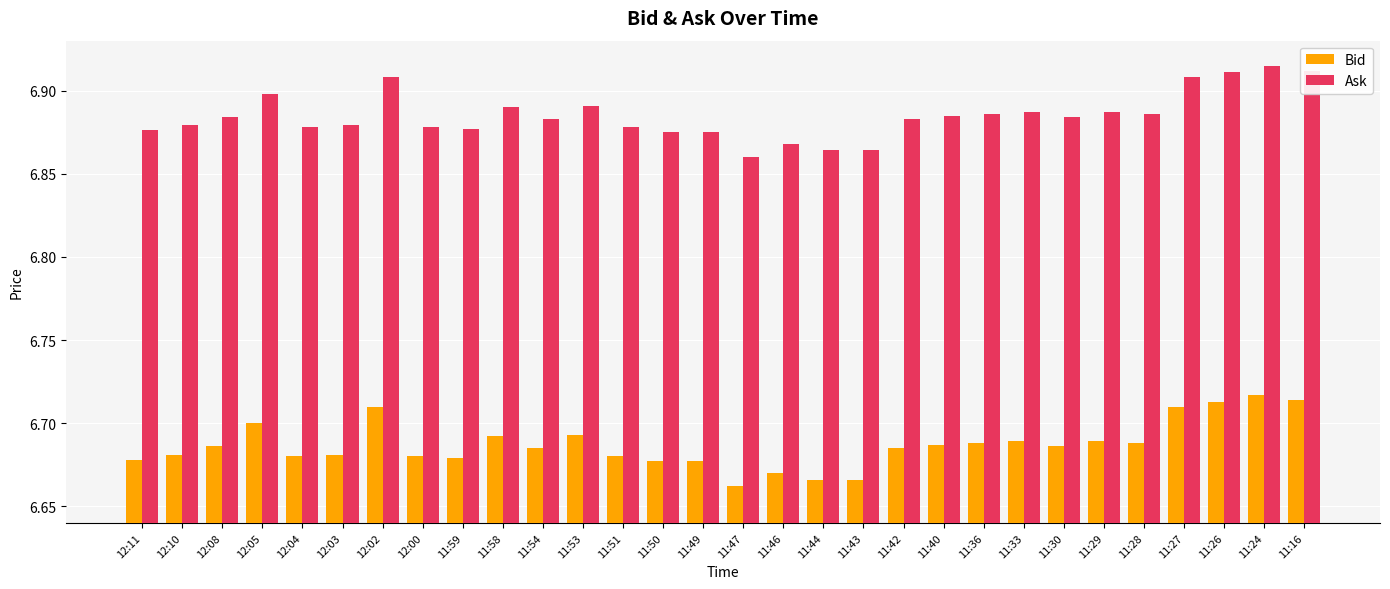

What is the sum of all Ask values?

206.5